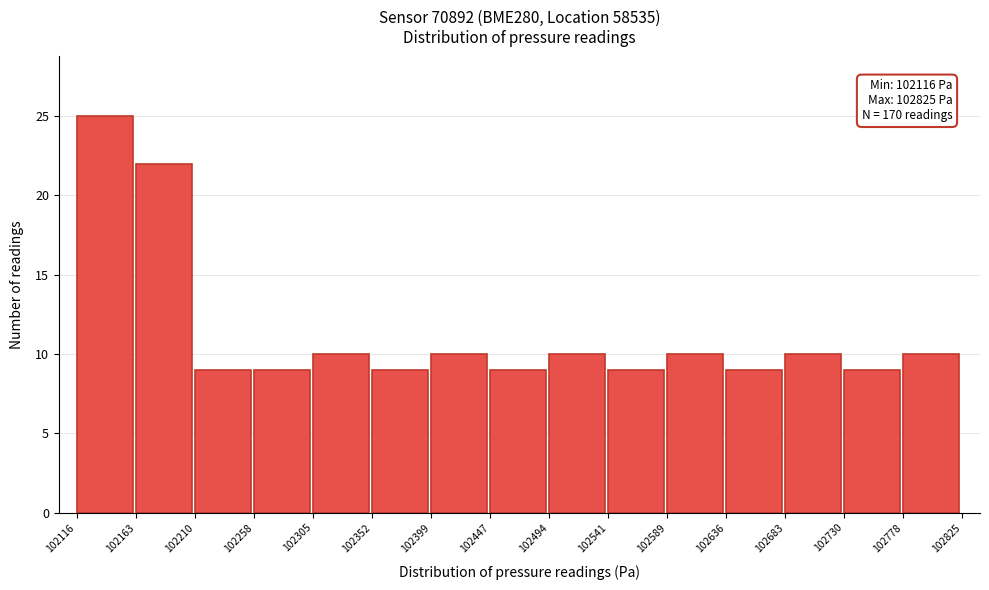

Which range on the x-axis has the tallest bar?

102116 to 102163